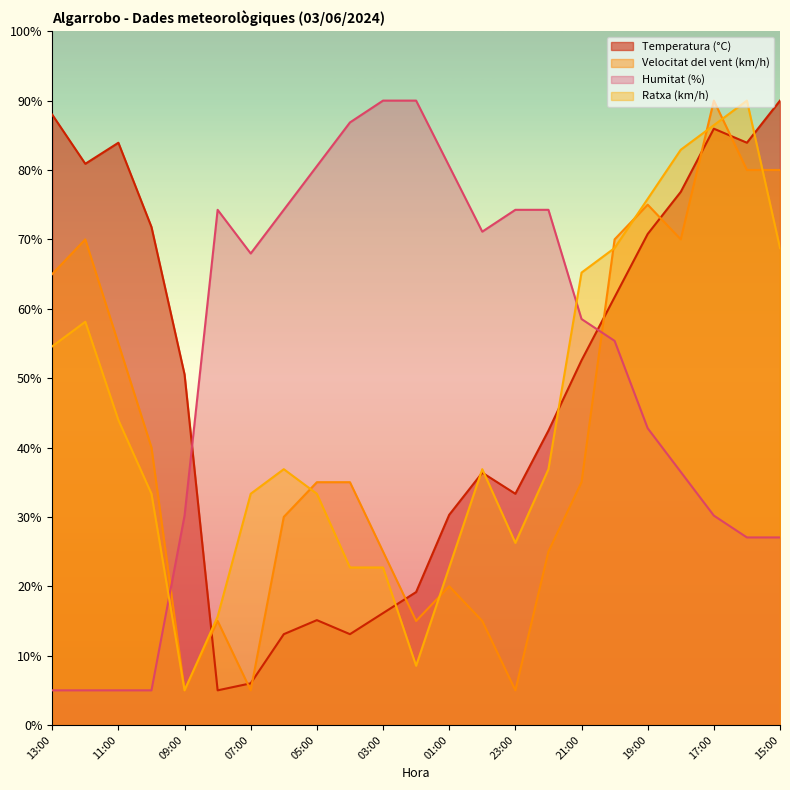

Rank the series by their average value, from highest to lowest.

Humitat (%), Temperatura (°C), Ratxa (km/h), Velocitat del vent (km/h)